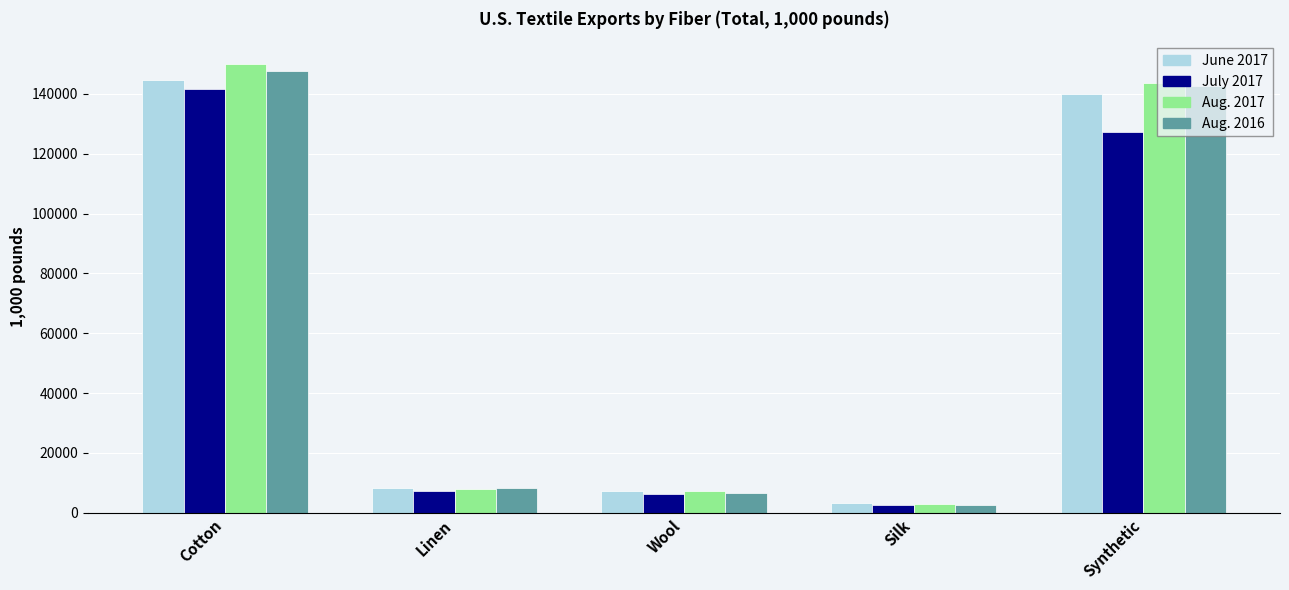

At which category does the chart reach its minimum across all series?

Silk